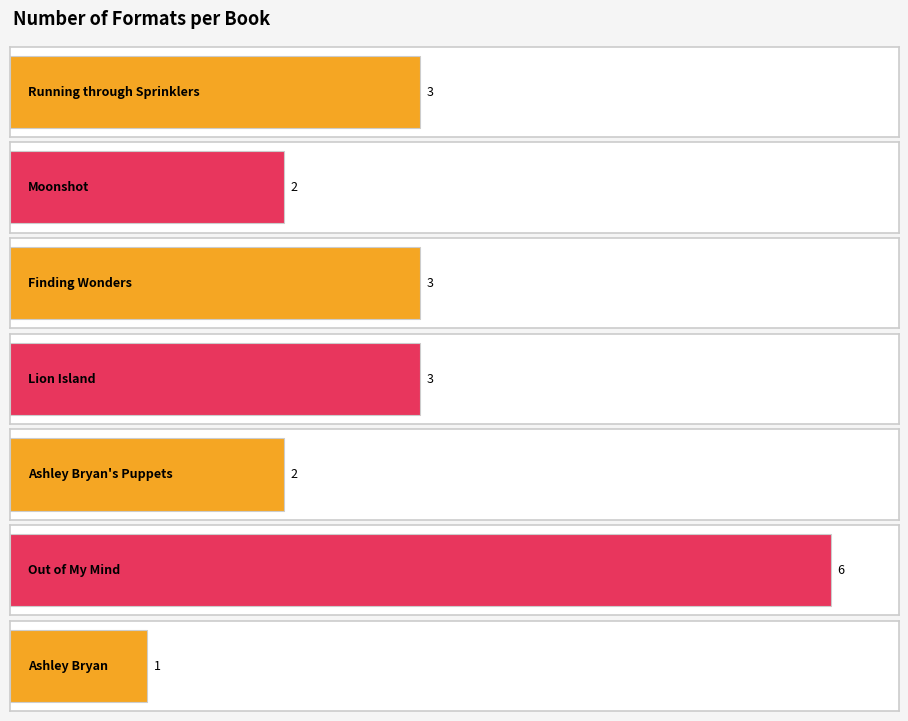

What is the value of the 3rd bar from the left?

3